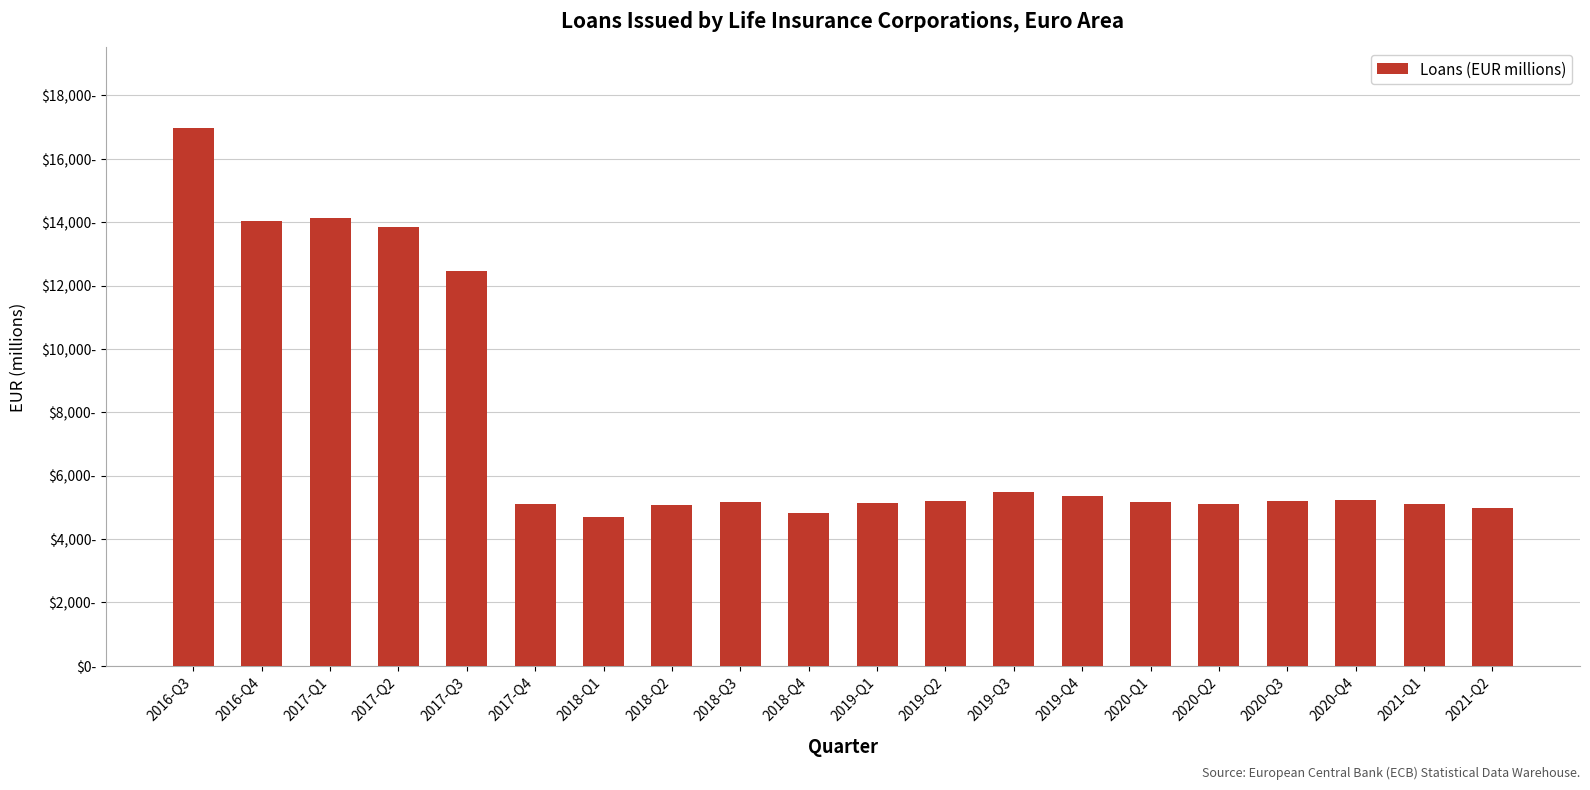

Reading left to right, extract all data points from this chart.

2016-Q3=16969.3	2016-Q4=14050.4	2017-Q1=14124.0	2017-Q2=13847.0	2017-Q3=12452.0	2017-Q4=5094.4	2018-Q1=4696.4	2018-Q2=5075.4	2018-Q3=5166.8	2018-Q4=4823.8	2019-Q1=5123.4	2019-Q2=5214.4	2019-Q3=5491.4	2019-Q4=5350.0	2020-Q1=5171.9	2020-Q2=5113.8	2020-Q3=5187.1	2020-Q4=5233.1	2021-Q1=5107.2	2021-Q2=4980.3